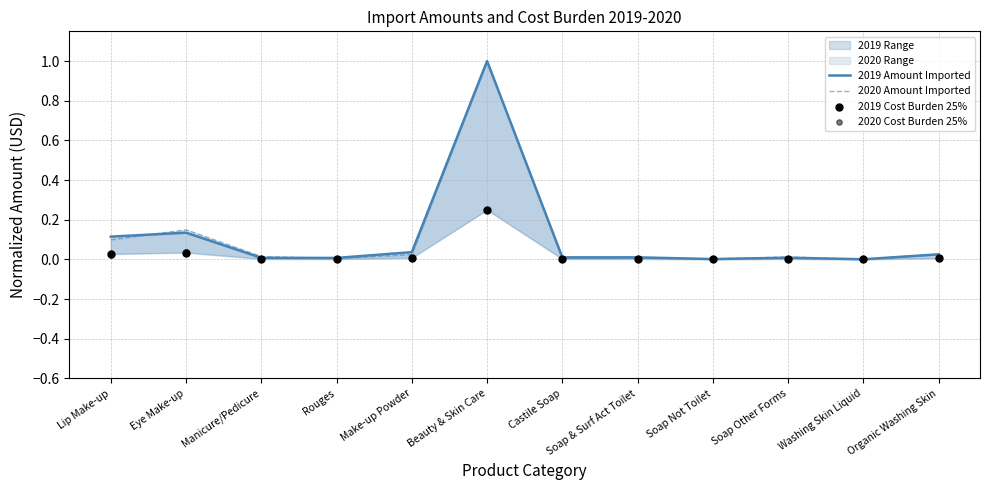

At how many categories does at least one series exceed 0?

12